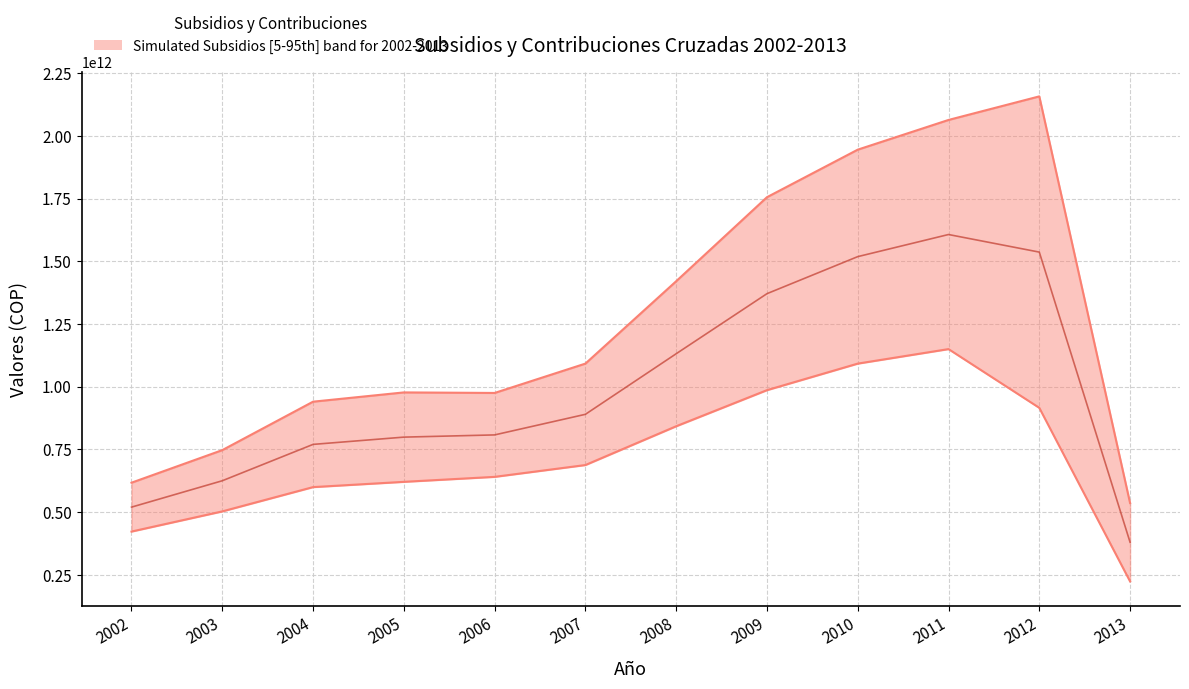

Which category has the lowest value in the Median (Subsidios+Contribuciones)/2 series?

2013